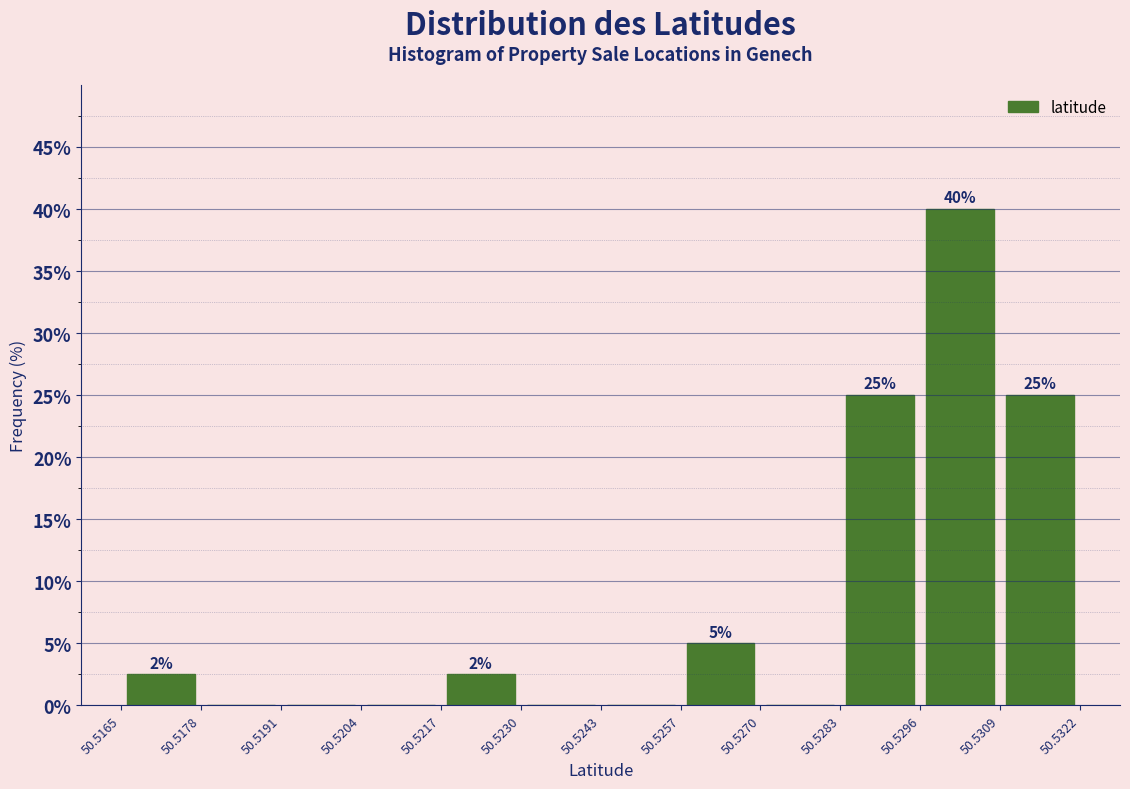

Which range on the x-axis has the tallest bar?

50.5296 to 50.5309